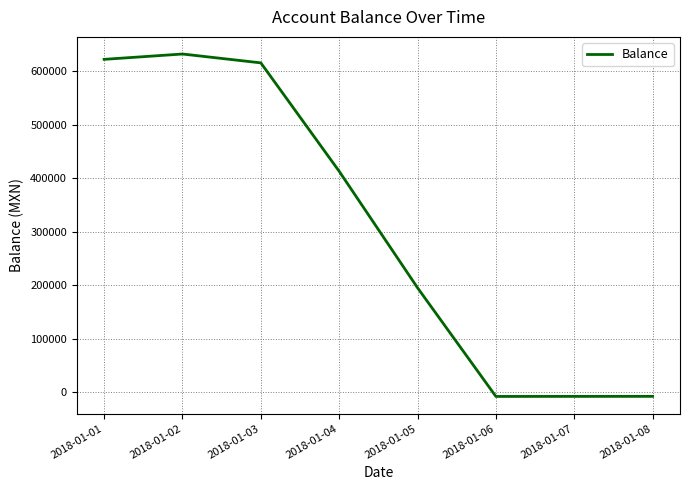

Where is the data nearest to the value 312186?

2018-01-04